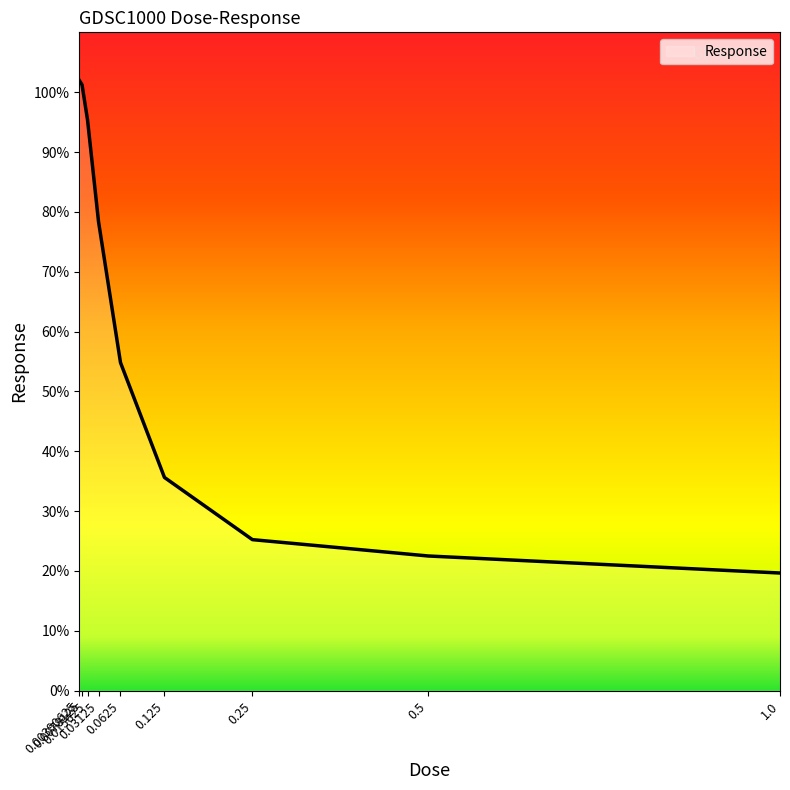

What is the smallest value displayed?

19.7